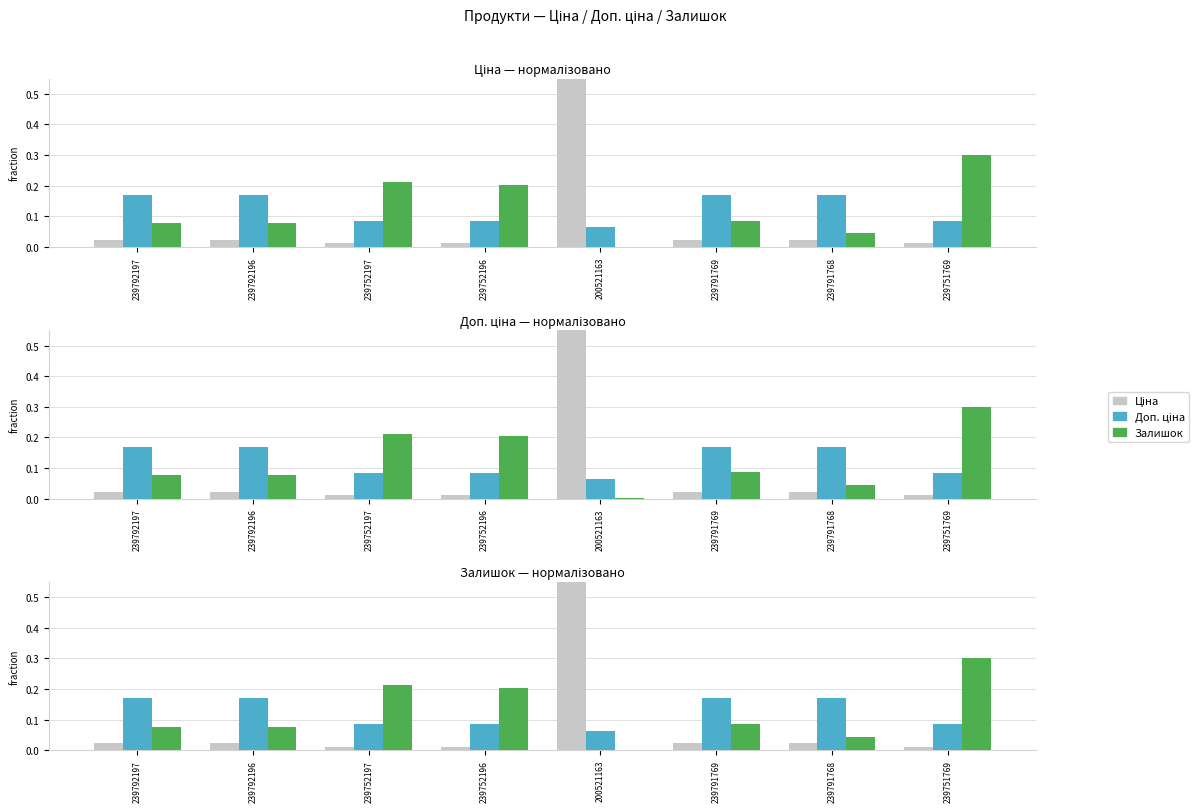

Is it true that Доп. ціна equals 0.0 at 239751769?

False